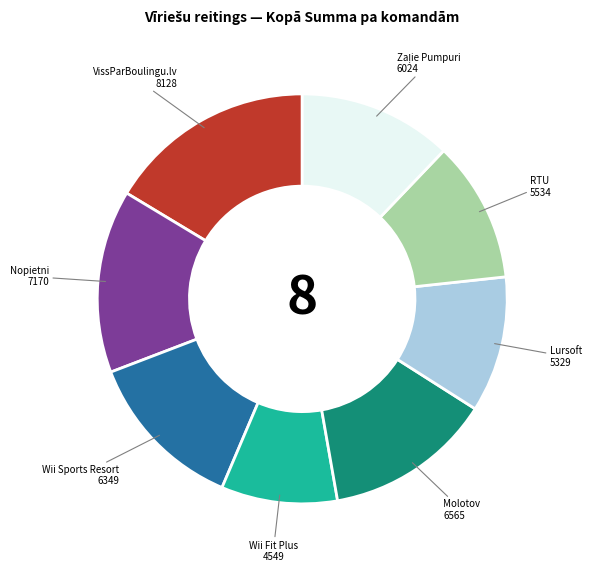

Is the sum of Molotov and RTU greater than half?

No